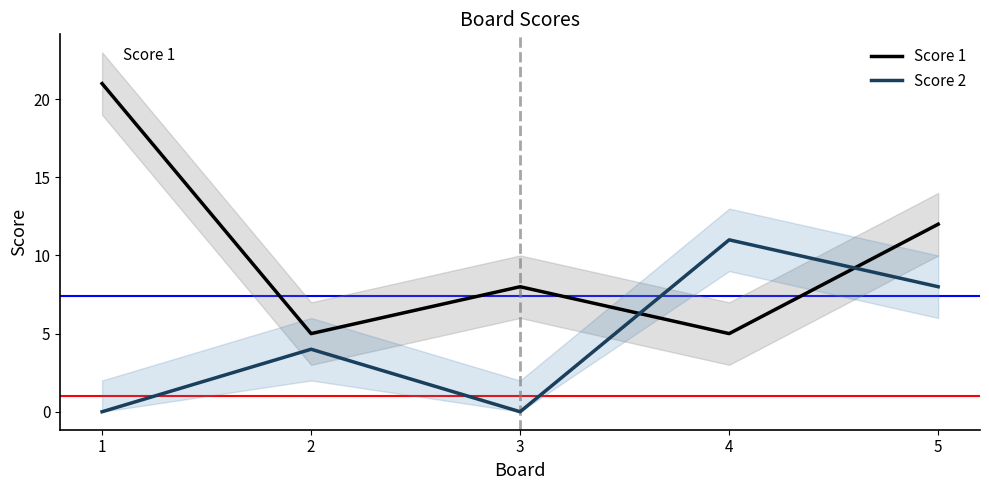

In Score 1, how many points are lower than both neighbors (excluding endpoints)?

2